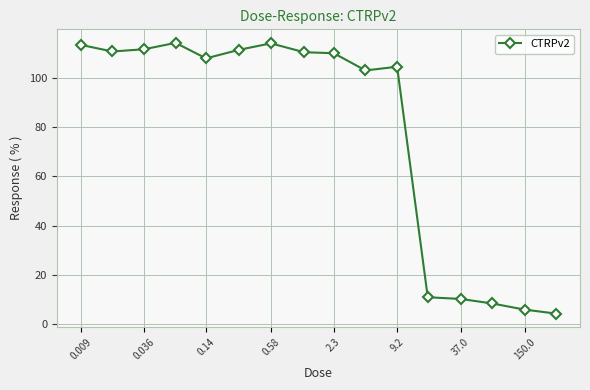

True or false: there are more than 0 points higher than both neighbors.

True